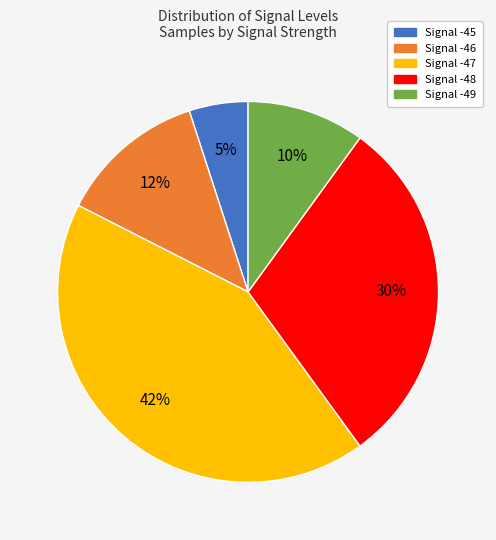

Which slice is the largest?

Signal -47